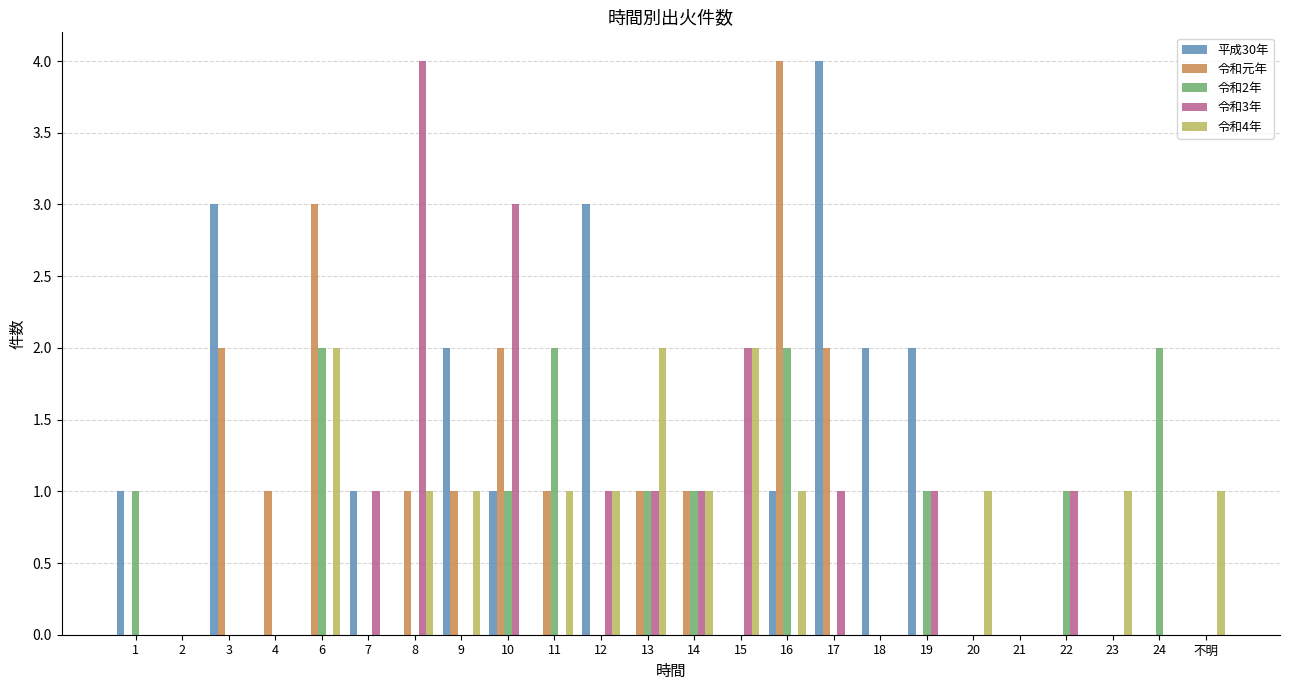

At which label does 令和4年 first exceed 1?

6